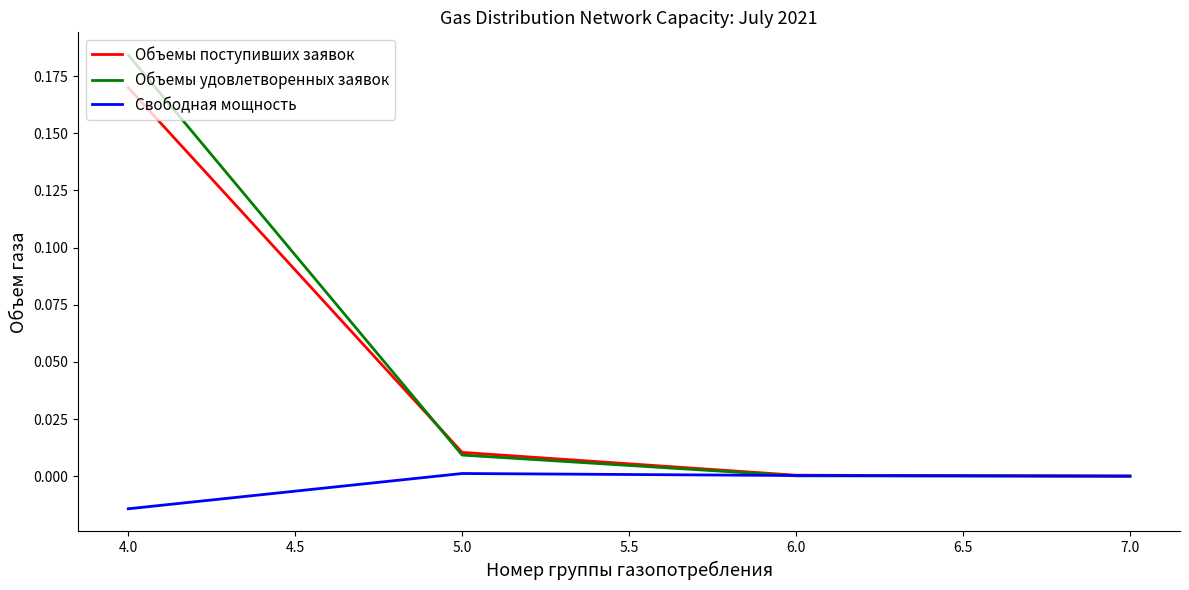

Which category has the lowest value in the Свободная мощность series?

4.0